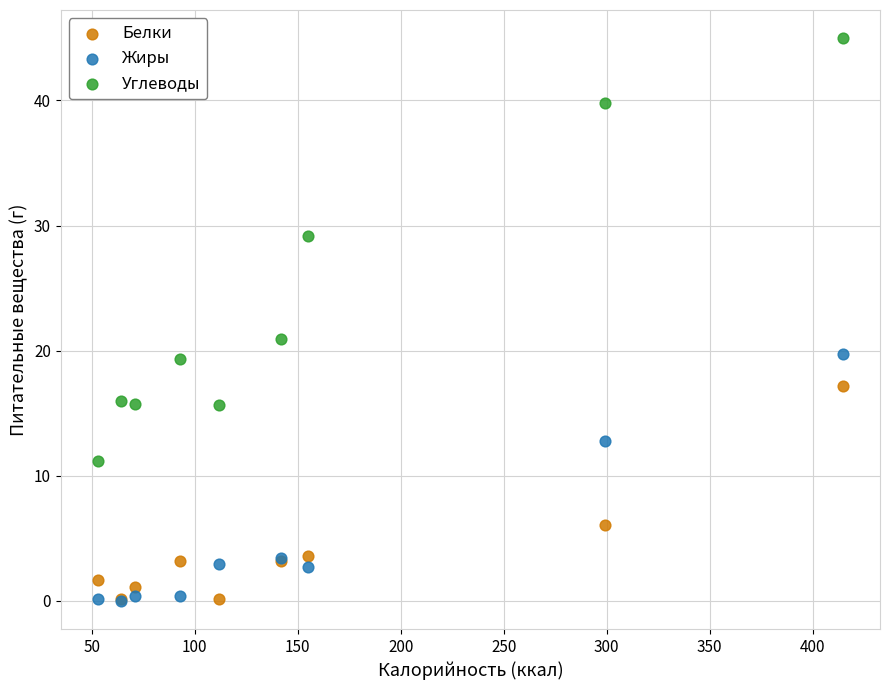

In the Белки series, what Y value is closest to 8?

6.1